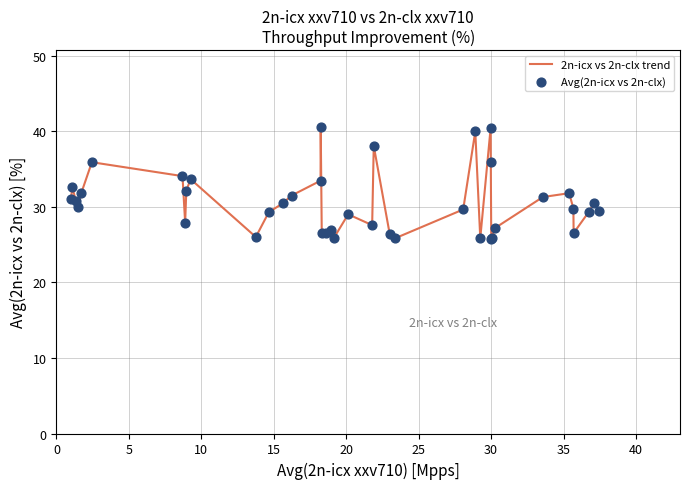

What is the minimum value shown in the chart?

25.7